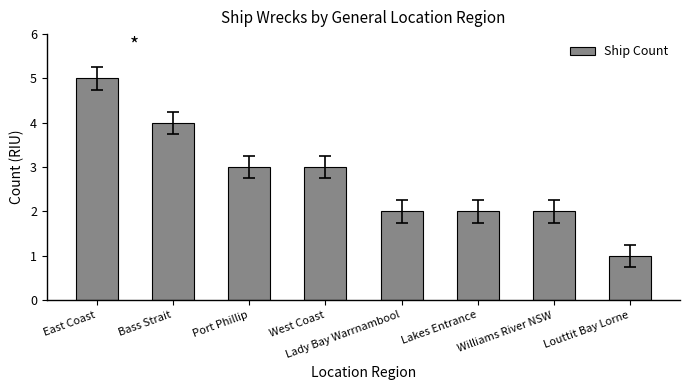

Are the bars grouped side by side (vs. stacked)?

No